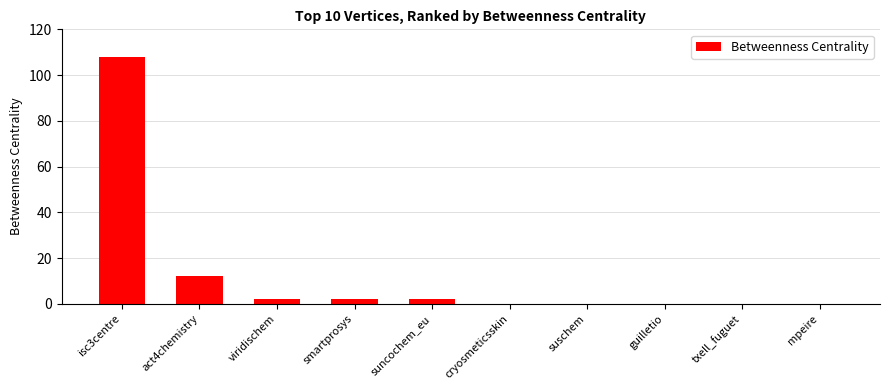

Reading left to right, list all the values displayed in this chart.

108	12	2	2	2	0	0	0	0	0